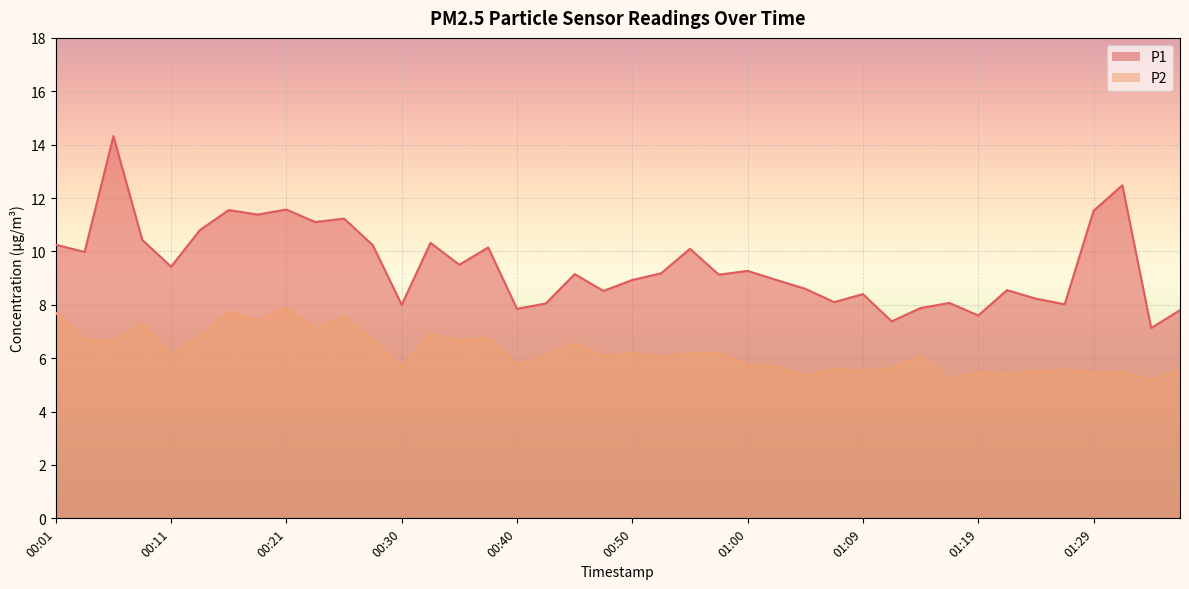

Which series has the largest total across all categories?

P1